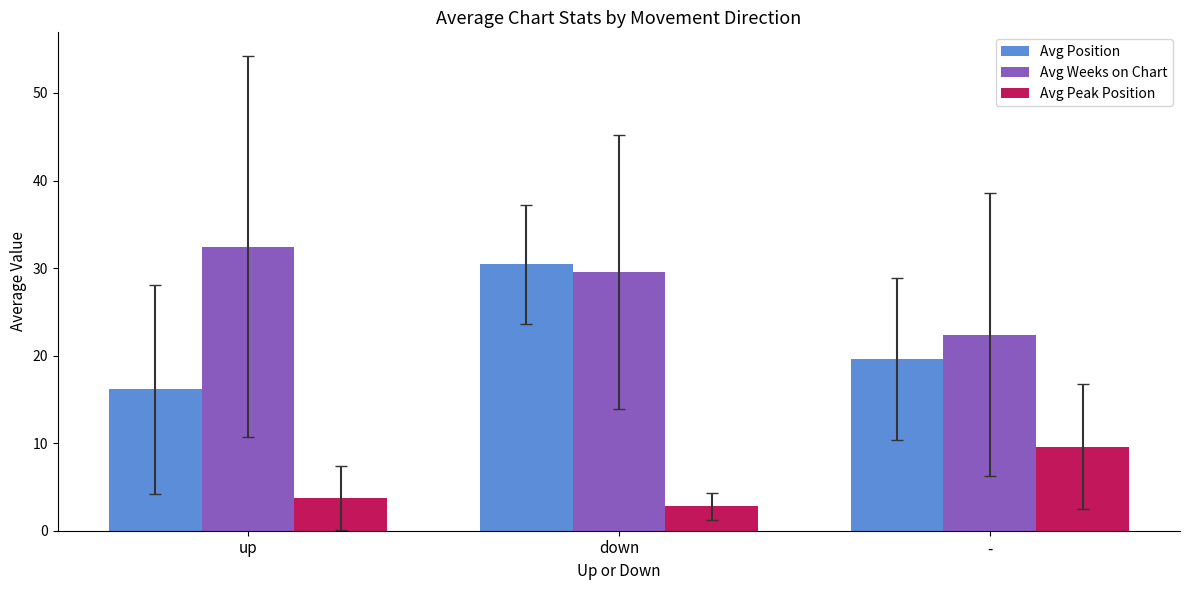

Rank the series at down from highest to lowest value.

Avg Position, Avg Weeks on Chart, Avg Peak Position